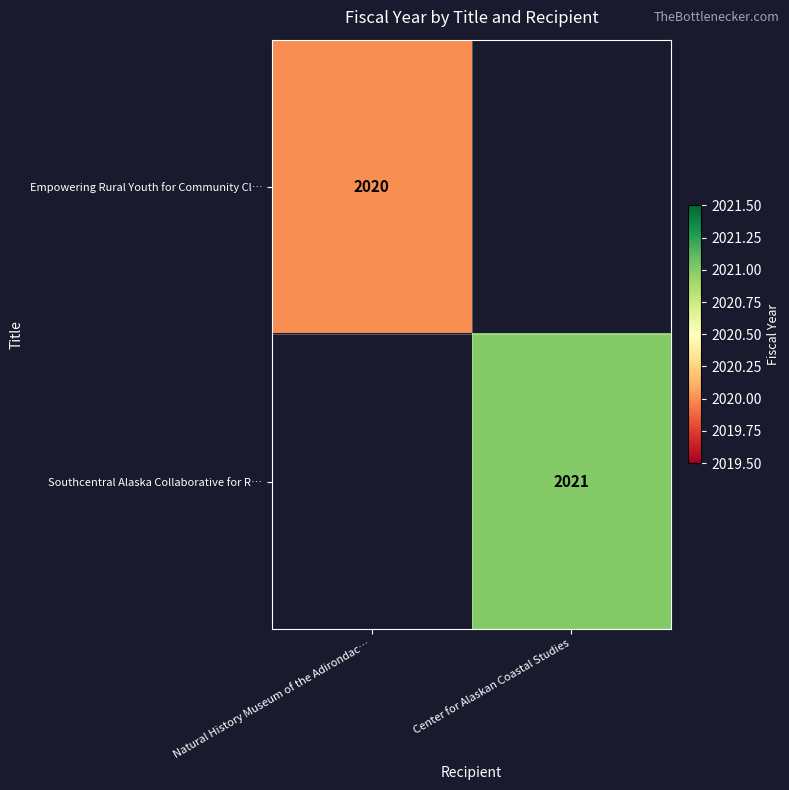

Is the value of Empowering Rural Youth for Community Cl… at Natural History Museum of the Adirondac… greater than the value of Southcentral Alaska Collaborative for R… at Center for Alaskan Coastal Studies?

No